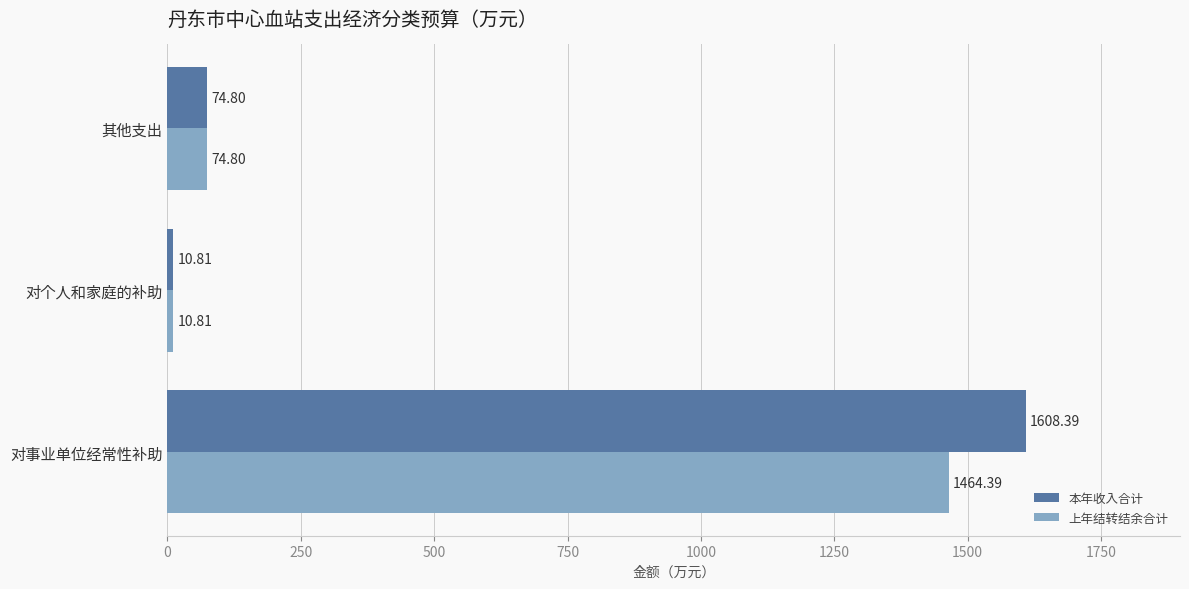

At which category is the sum across all series the highest?

对事业单位经常性补助